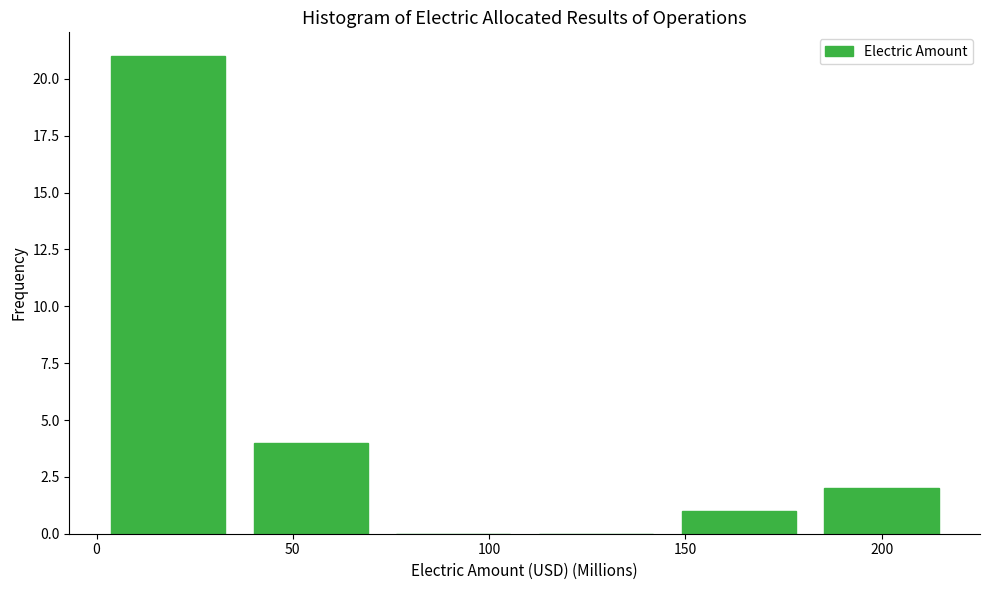

Over which range of the x-axis is the bar tallest?

0 to 35